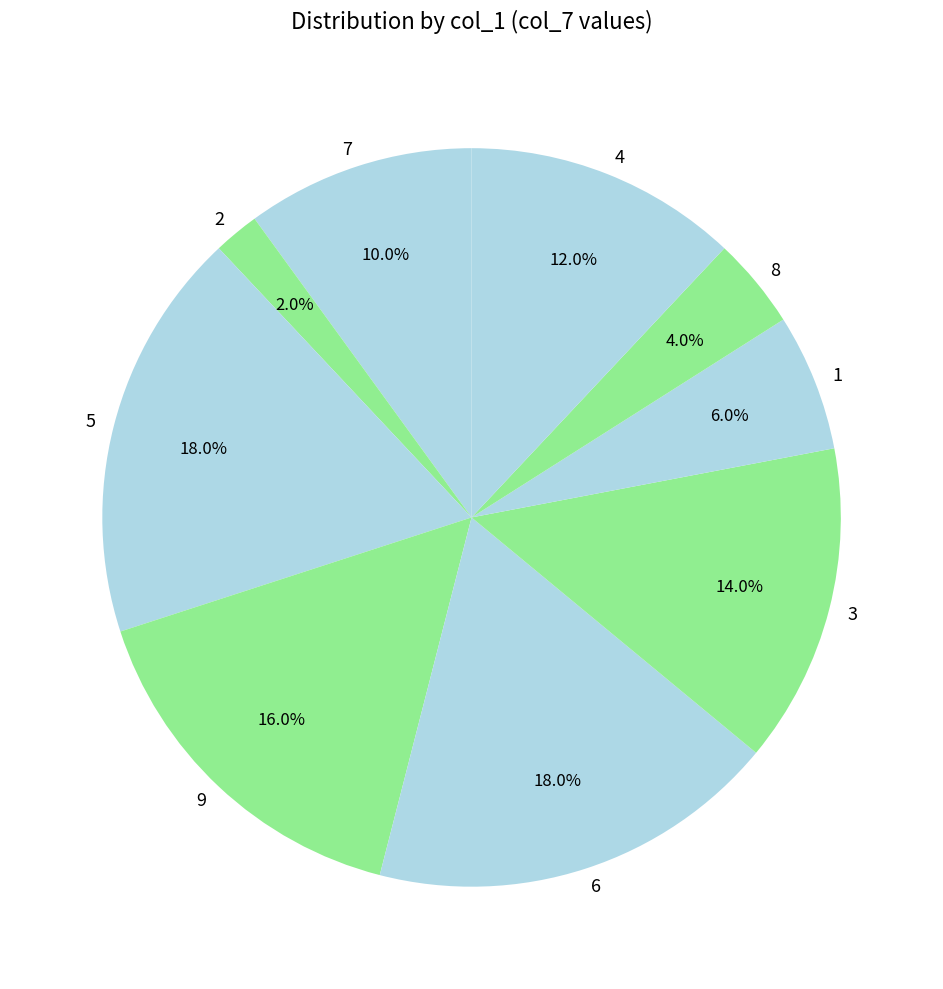

What is the total percentage of 2 and 1?

8.0%